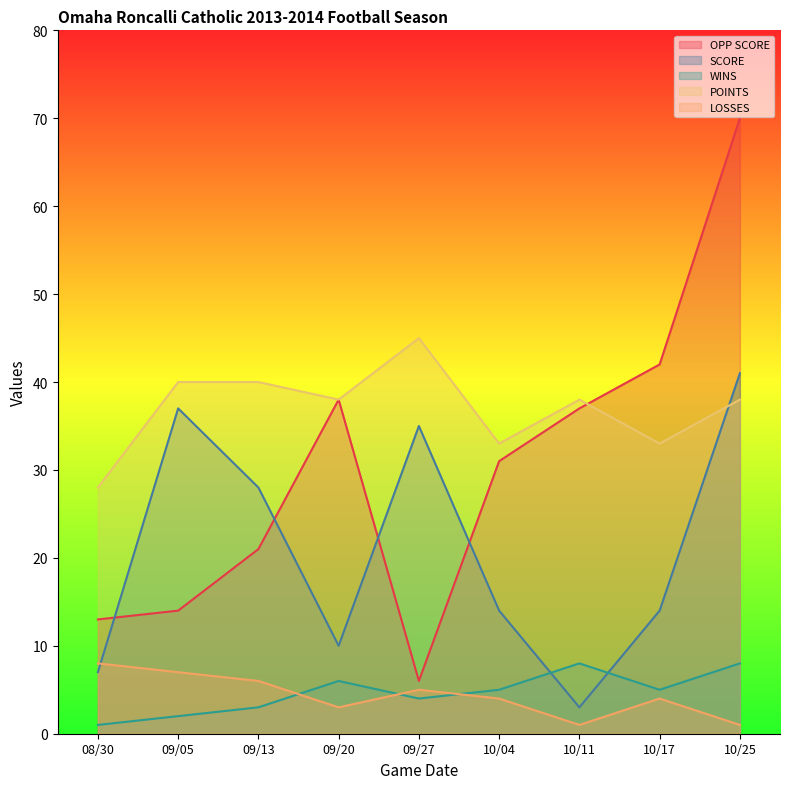

How many times do OPP SCORE and POINTS cross each other?

1